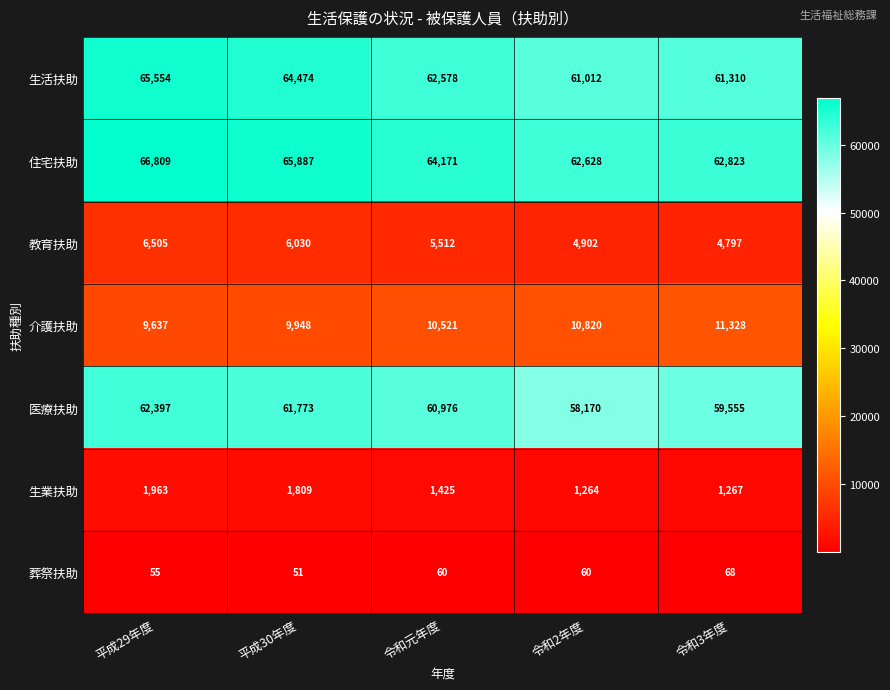

Which series has the largest range (max minus min)?

生活扶助